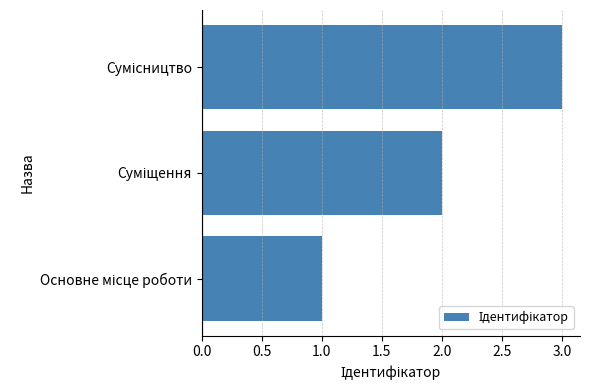

How many values are between 1 and 3?

3